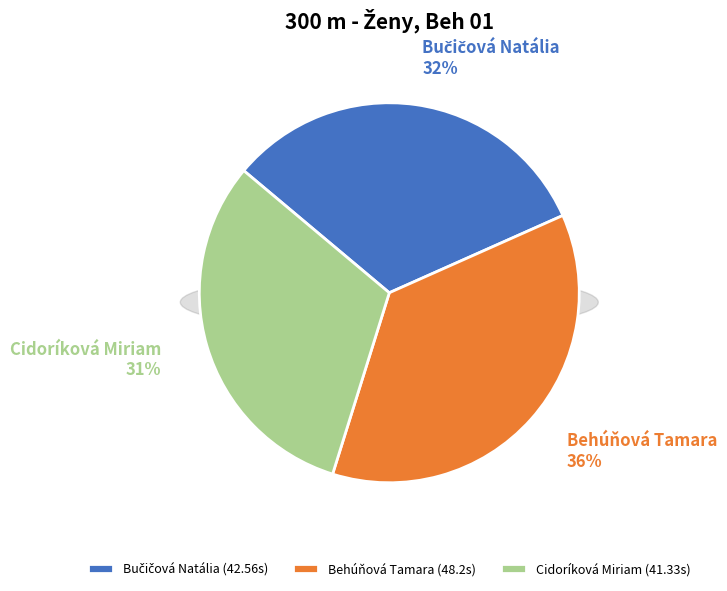

What is the change in value from Bučičová Natália to Behúňová Tamara?

+5.6